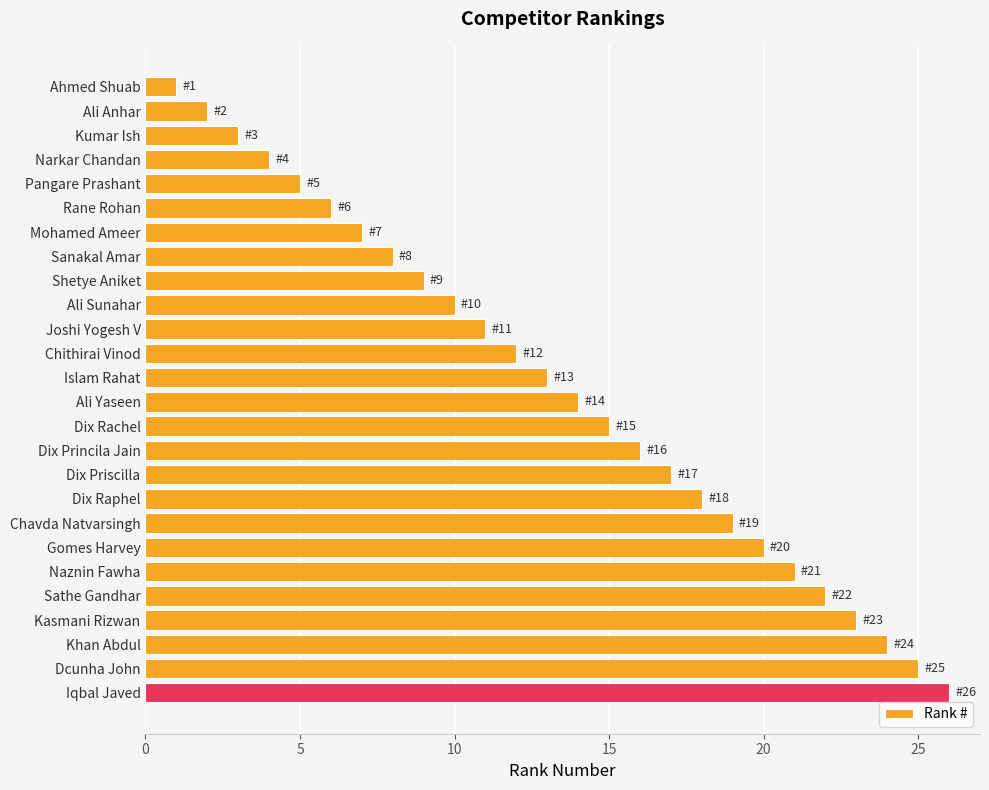

What is the change in value from Narkar Chandan to Sathe Gandhar?

+18